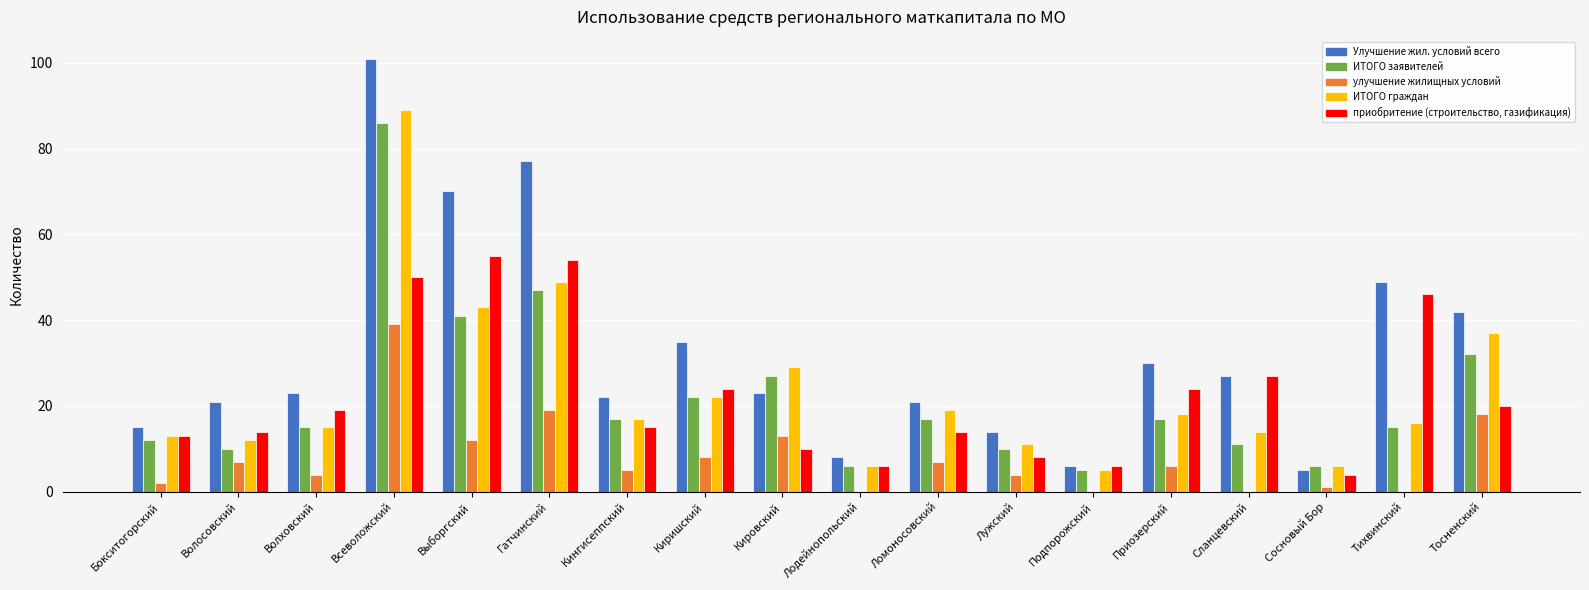

How many groups of bars are there?

18